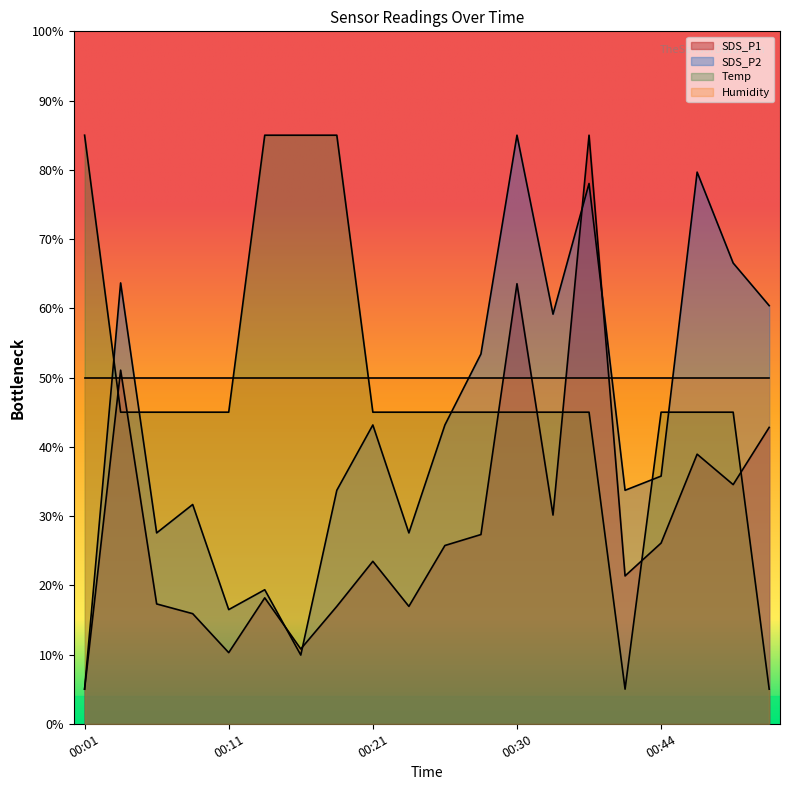

After their last crossing, which series has the higher values: SDS_P1 or Temp?

SDS_P1